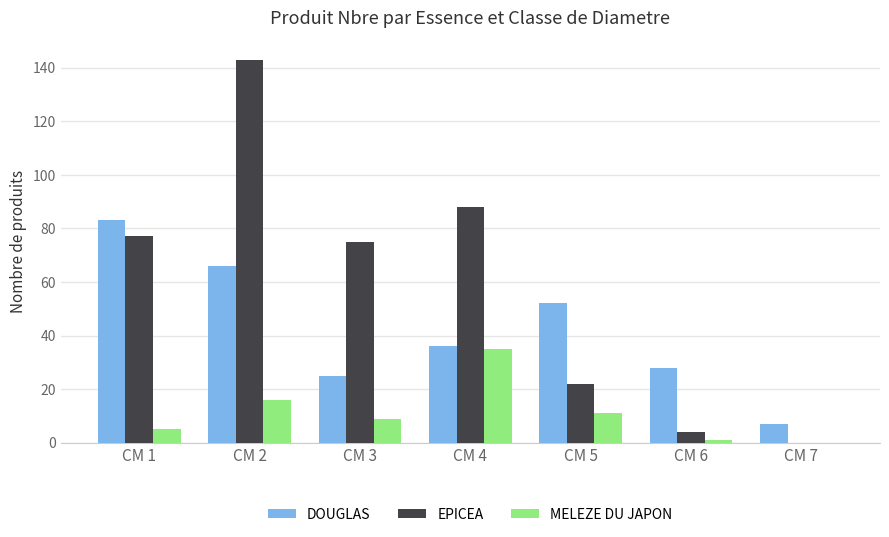

At which category is the sum across all series the highest?

CM 2